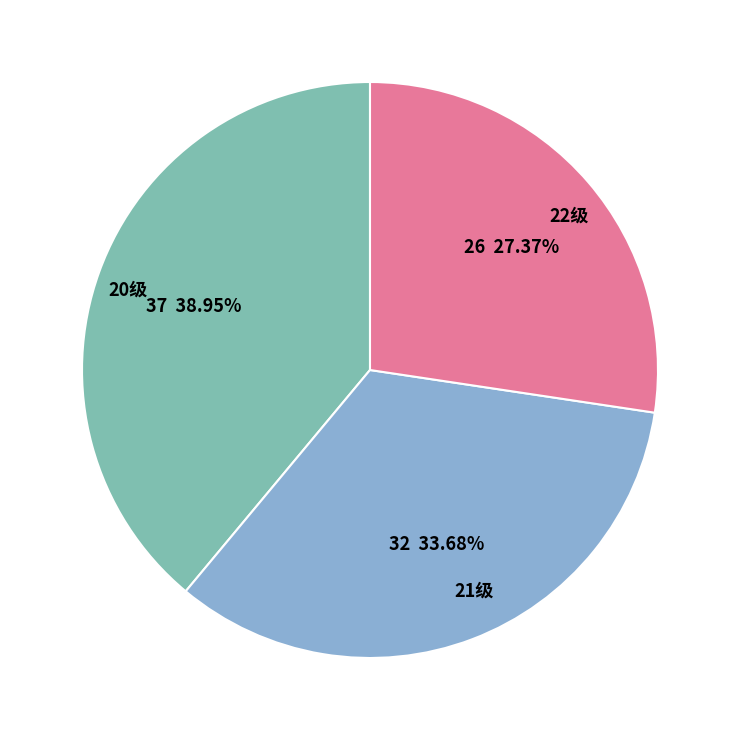

To the nearest percent, what is the difference between the 20级 and 22级 slice percentages?

12%